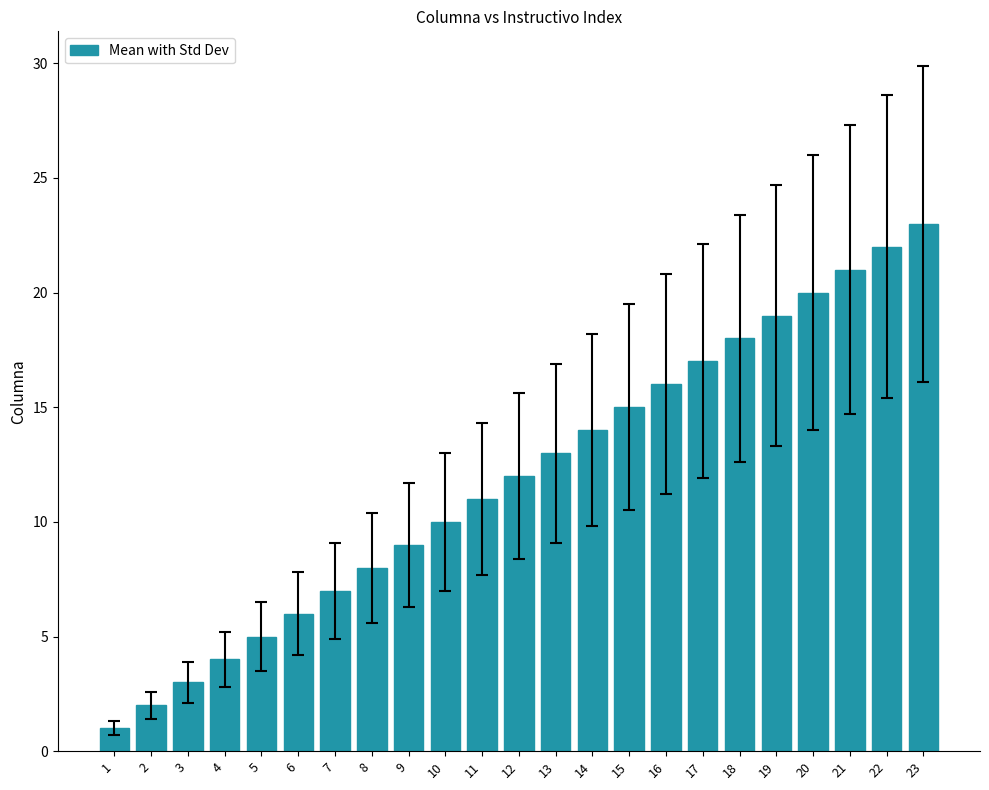

What is the difference between the maximum and minimum values?

22